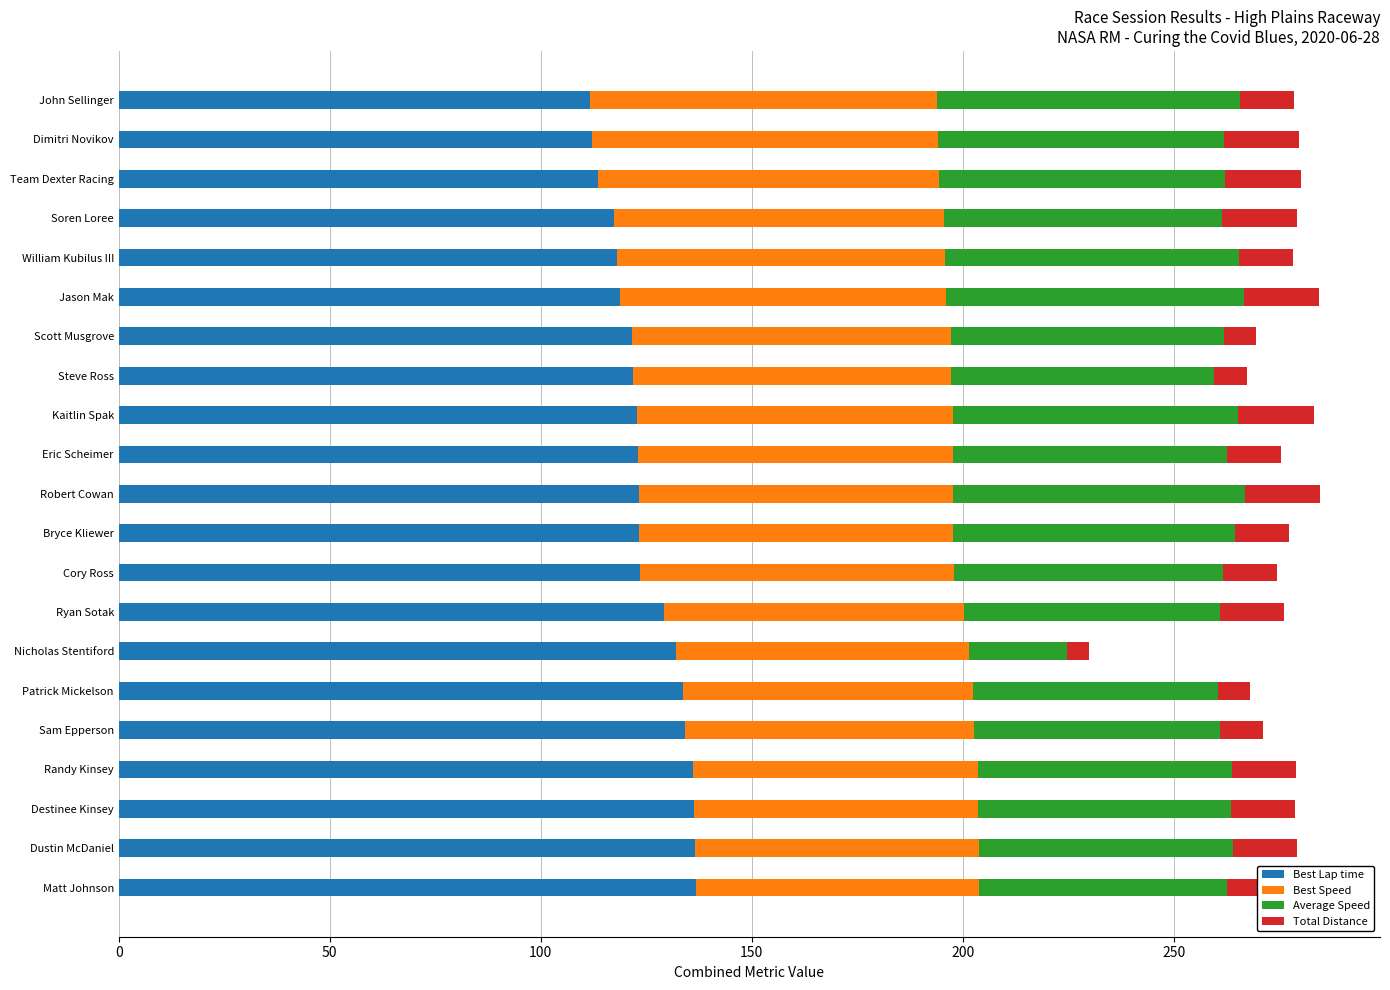

Is it true that Best Lap time equals 111.8 at John Sellinger?

True